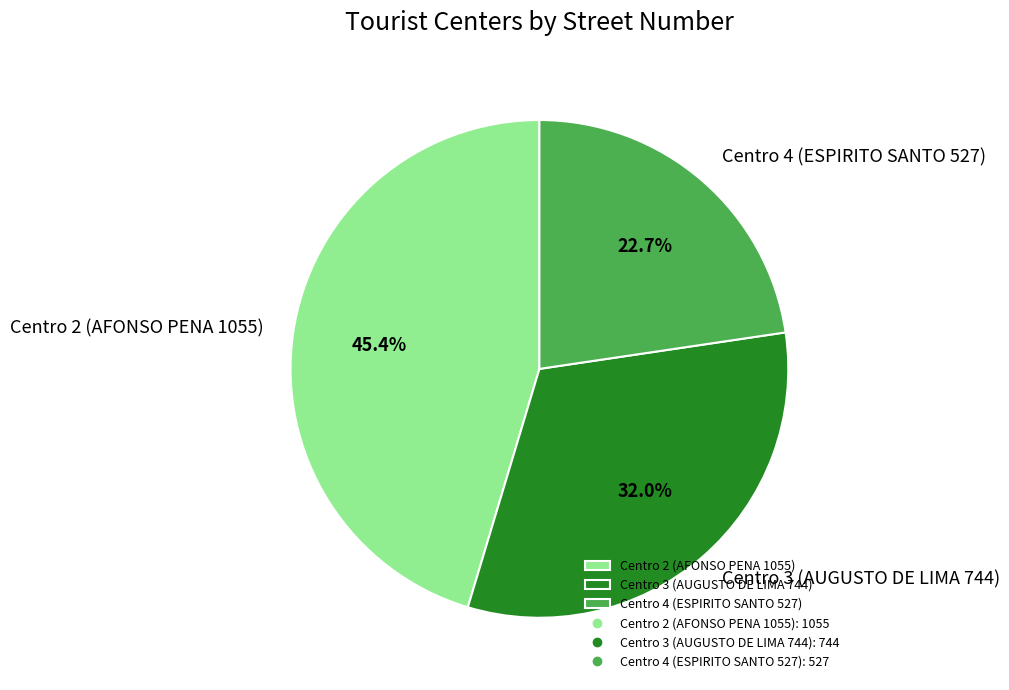

What is the total percentage of Centro 3 (AUGUSTO DE LIMA 744) and Centro 2 (AFONSO PENA 1055)?

77.3%